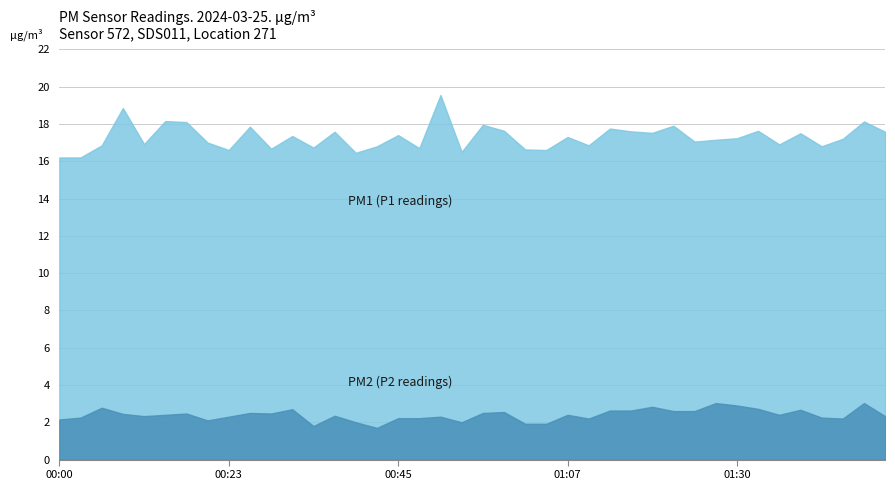

What is the sum of all P1 values?

691.4